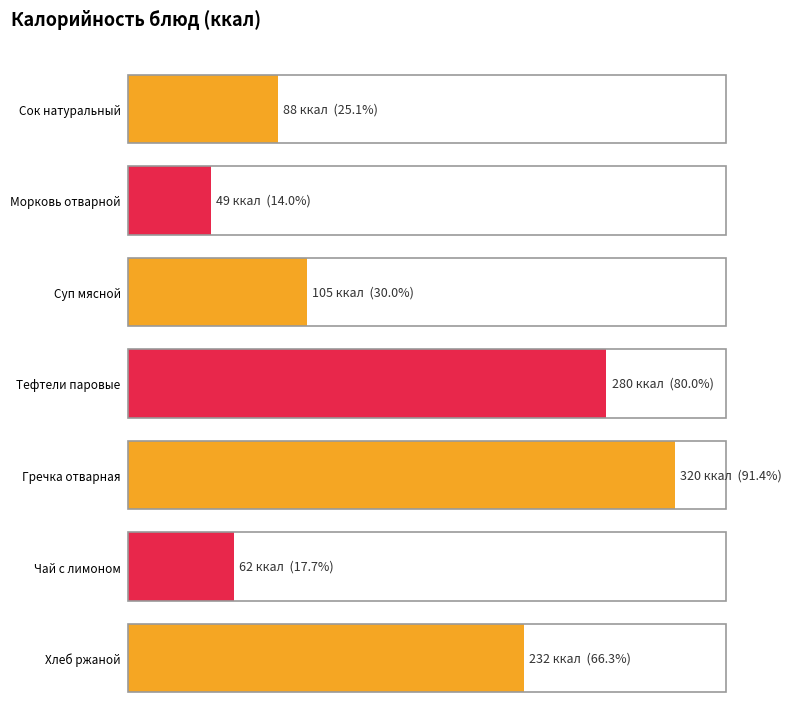

What is the maximum value shown in the chart?

320.0